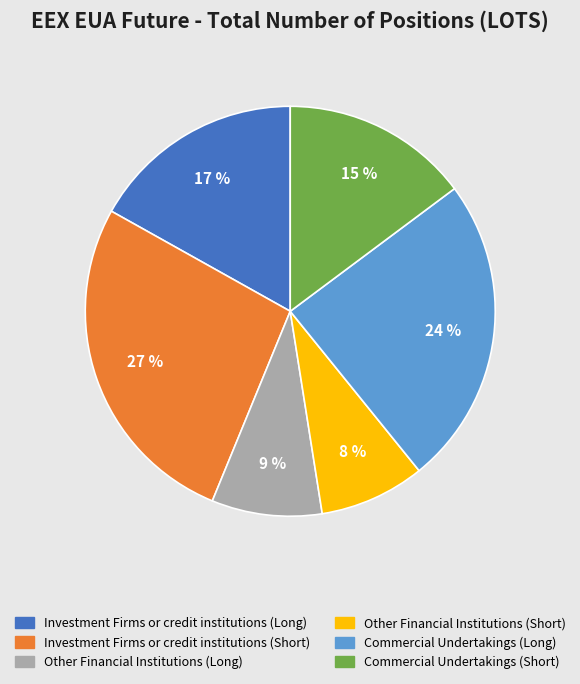

Do Other Financial Institutions (Long) and Commercial Undertakings (Long) together represent more than half of the pie?

No